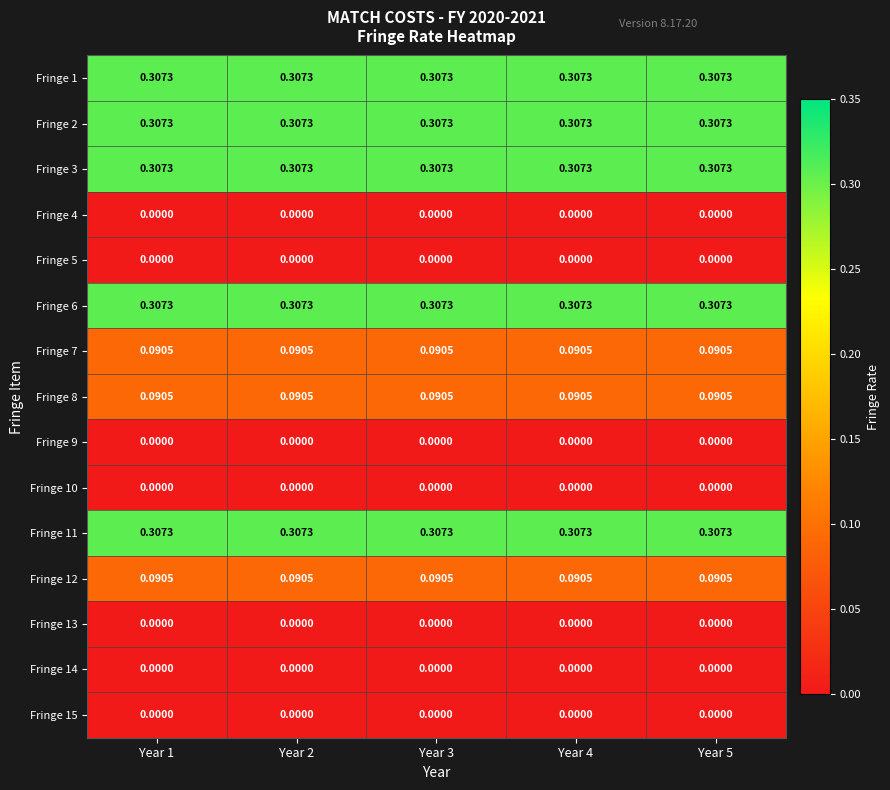

Is the value of Fringe 6 at Year 2 greater than the value of Fringe 14 at Year 4?

Yes